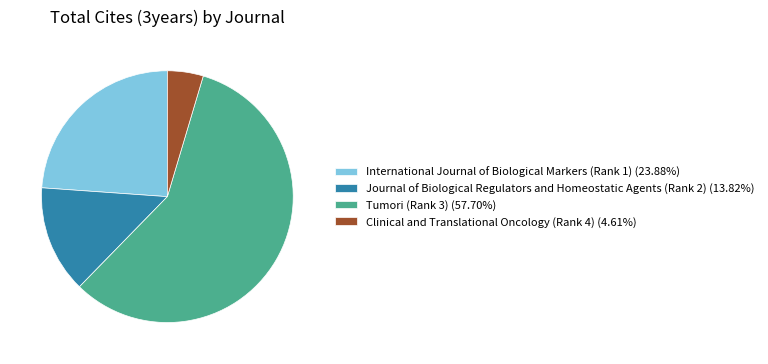

Which category has the smallest portion of the pie?

Clinical and Translational Oncology (Rank 4)